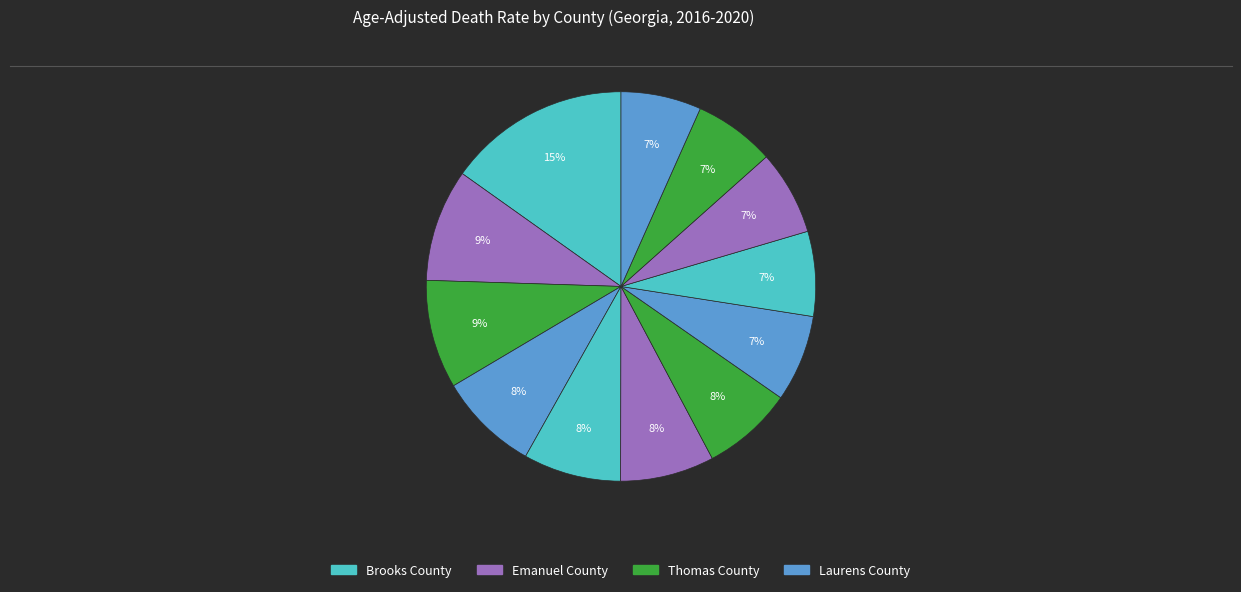

How many slices are in this pie chart?

12